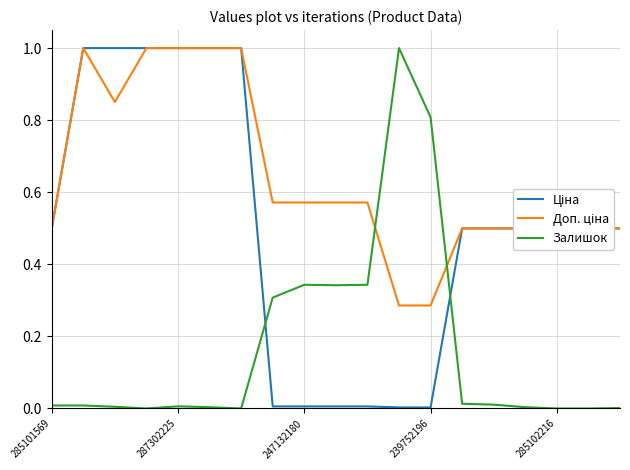

What is the maximum value shown in the chart?

1.0